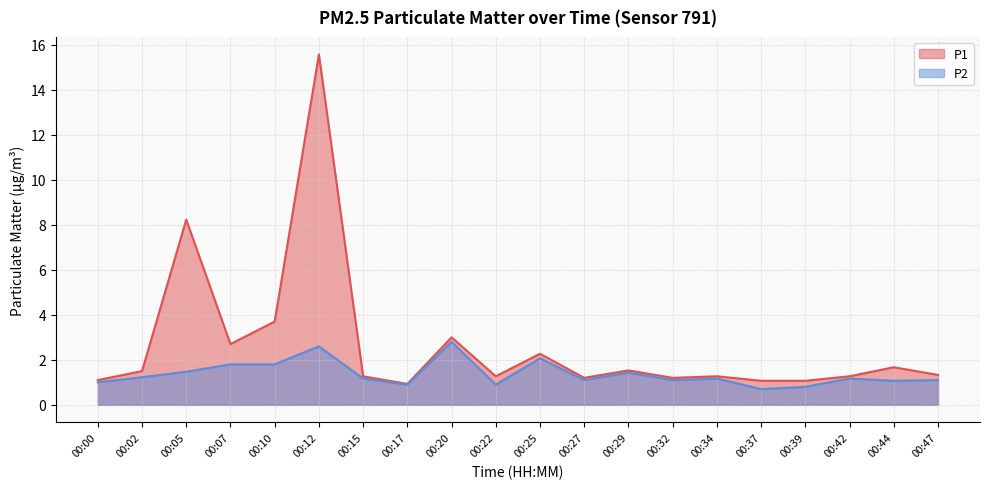

Does the chart have visible grid lines?

Yes